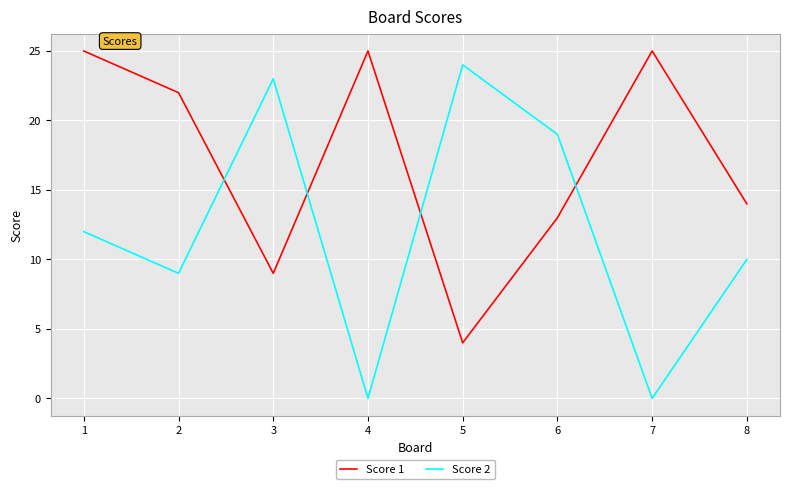

Where is the first local maximum for Score 2?

3